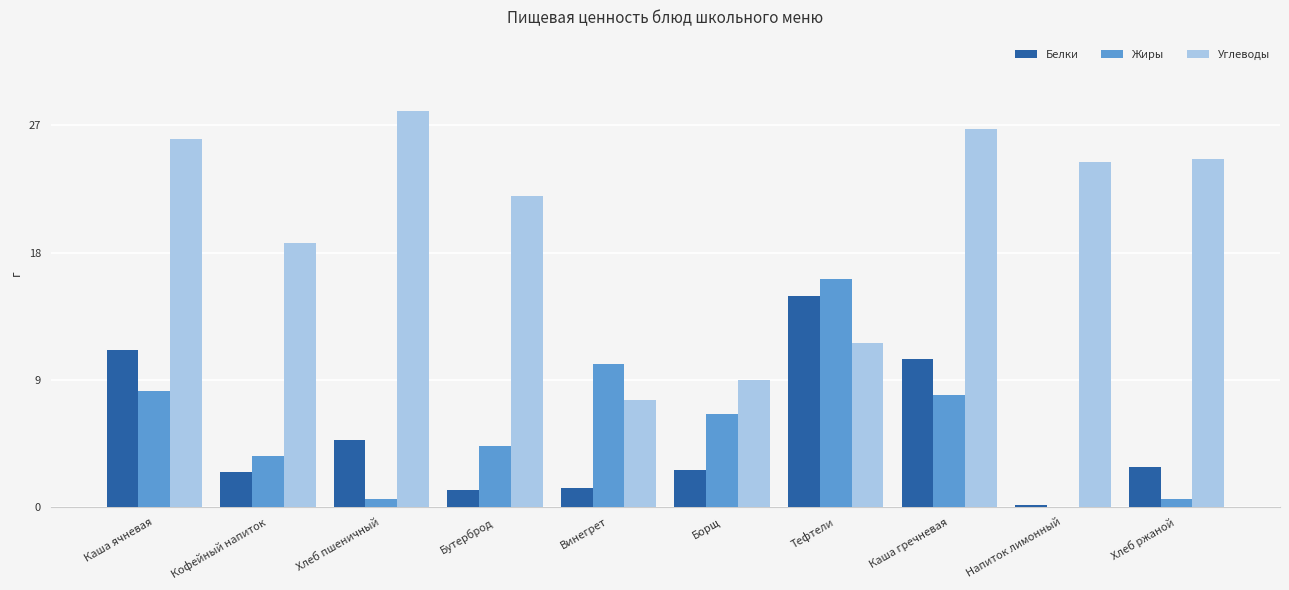

At which label does Углеводы first exceed 24?

Каша ячневая